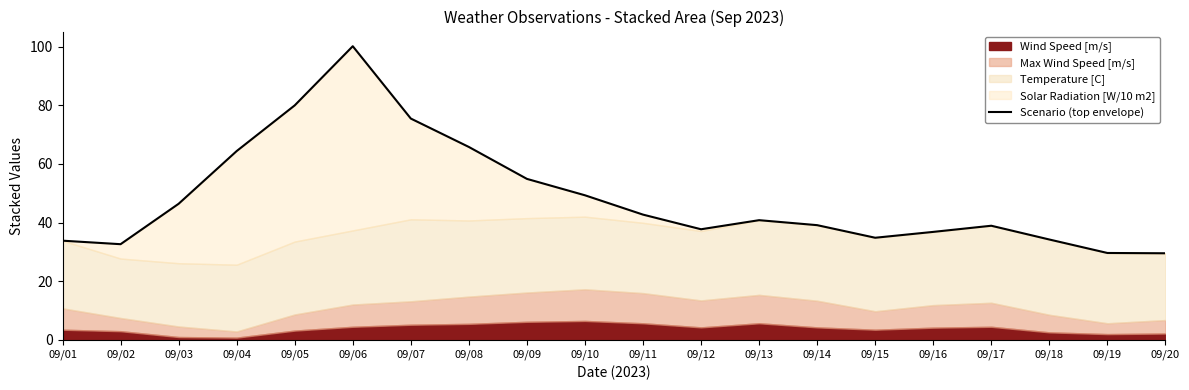

How many data points are less than 40?

10